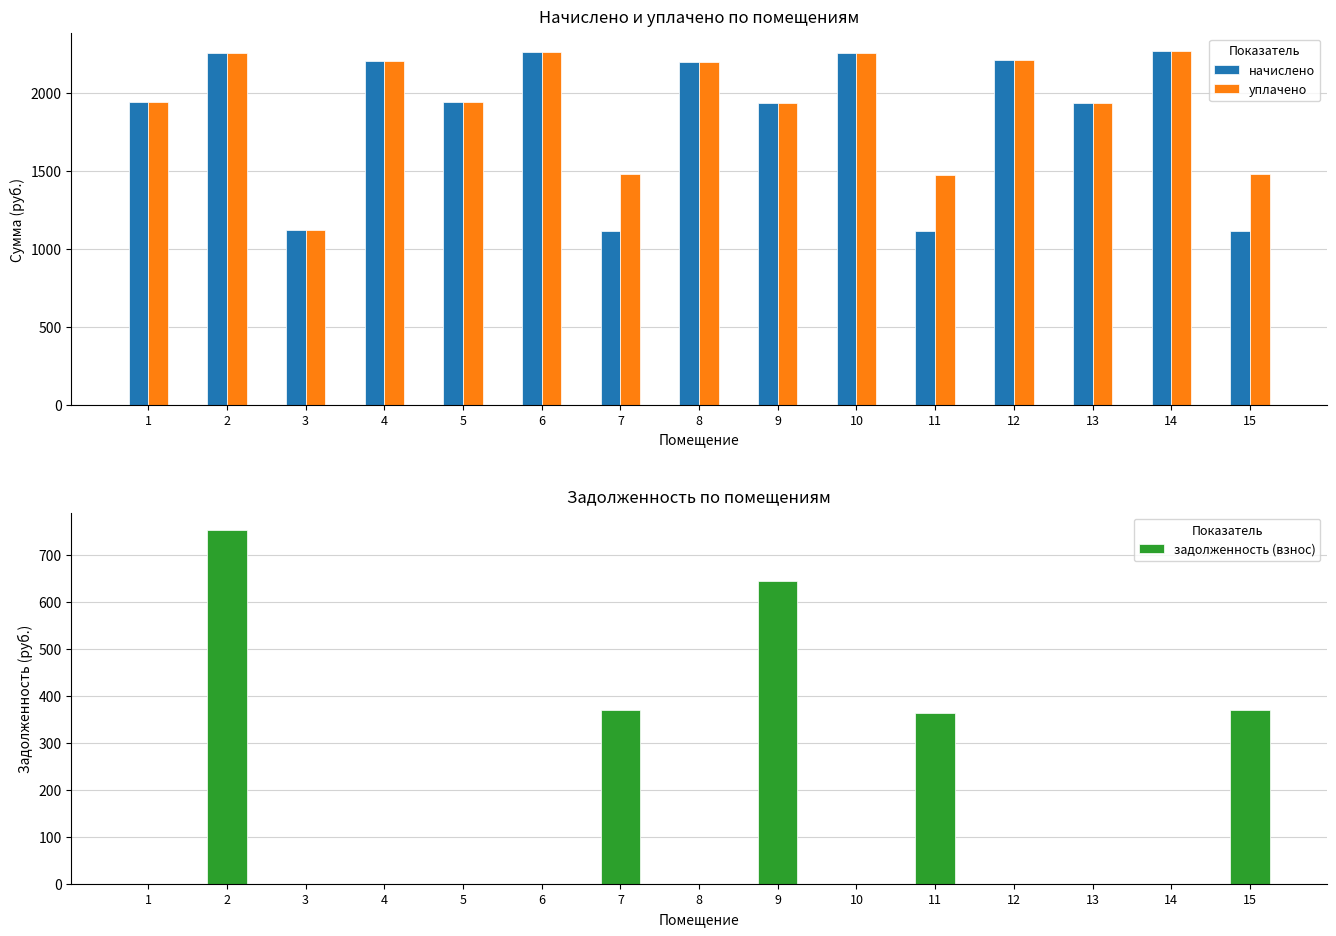

Are the bars grouped side by side (vs. stacked)?

Yes